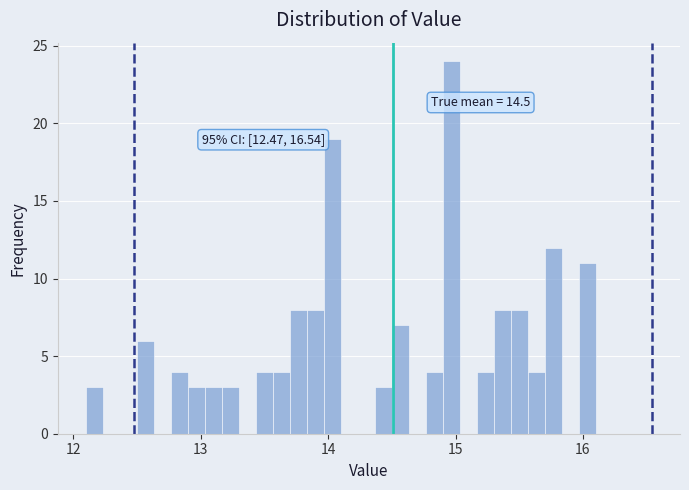

Around what value on the x-axis is the tallest bar? Give the approximate position of its centre, as read against the axis.

15.0